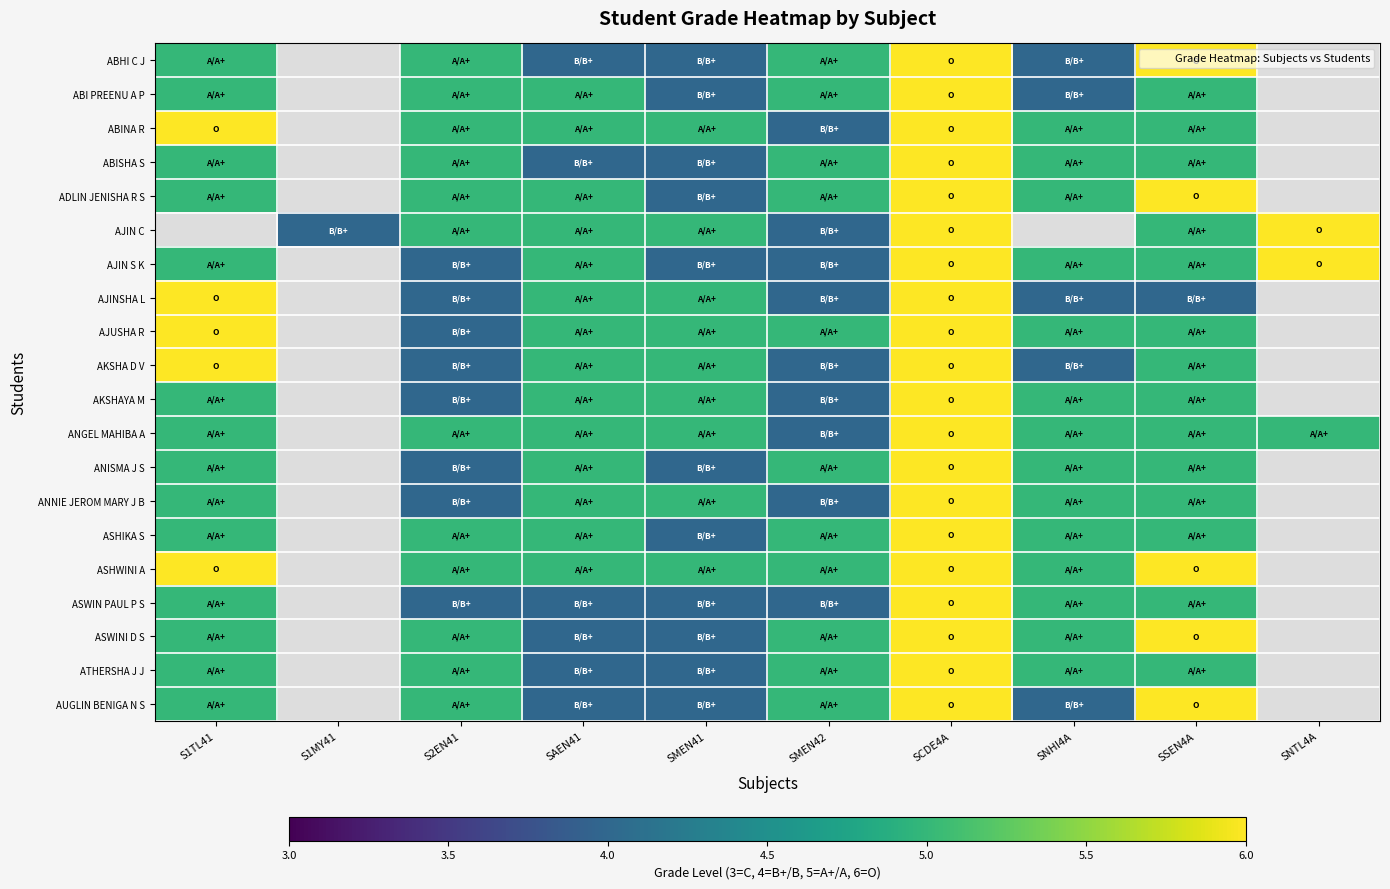

Count the AJIN S K values in the range 5 to 6.

6